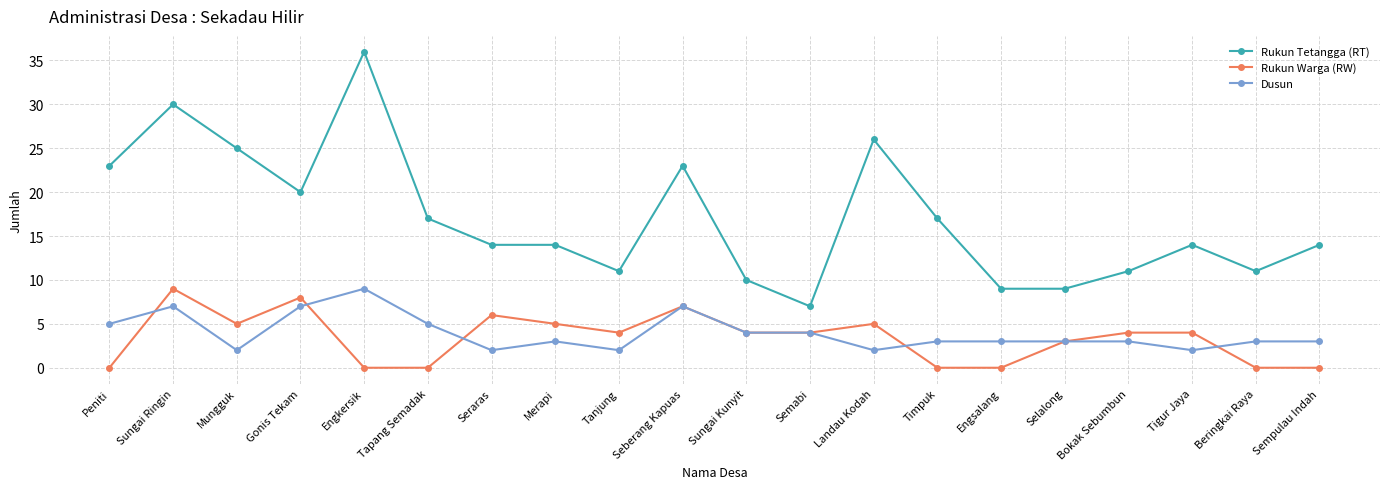

At how many categories does at least one series exceed 21?

6